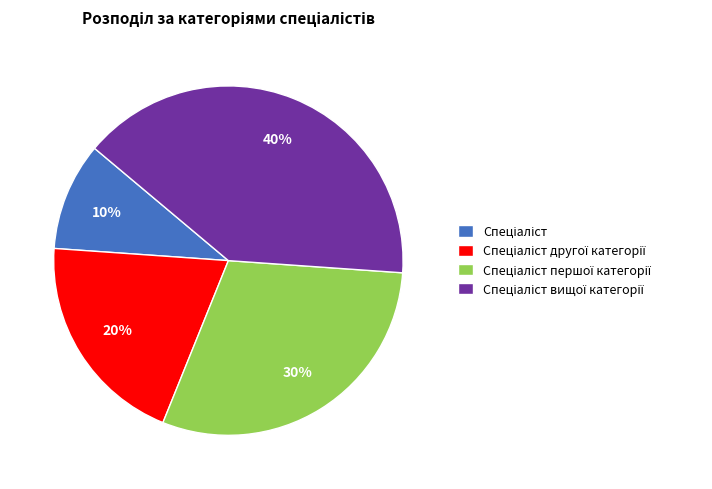

Is there a majority slice in this chart?

No